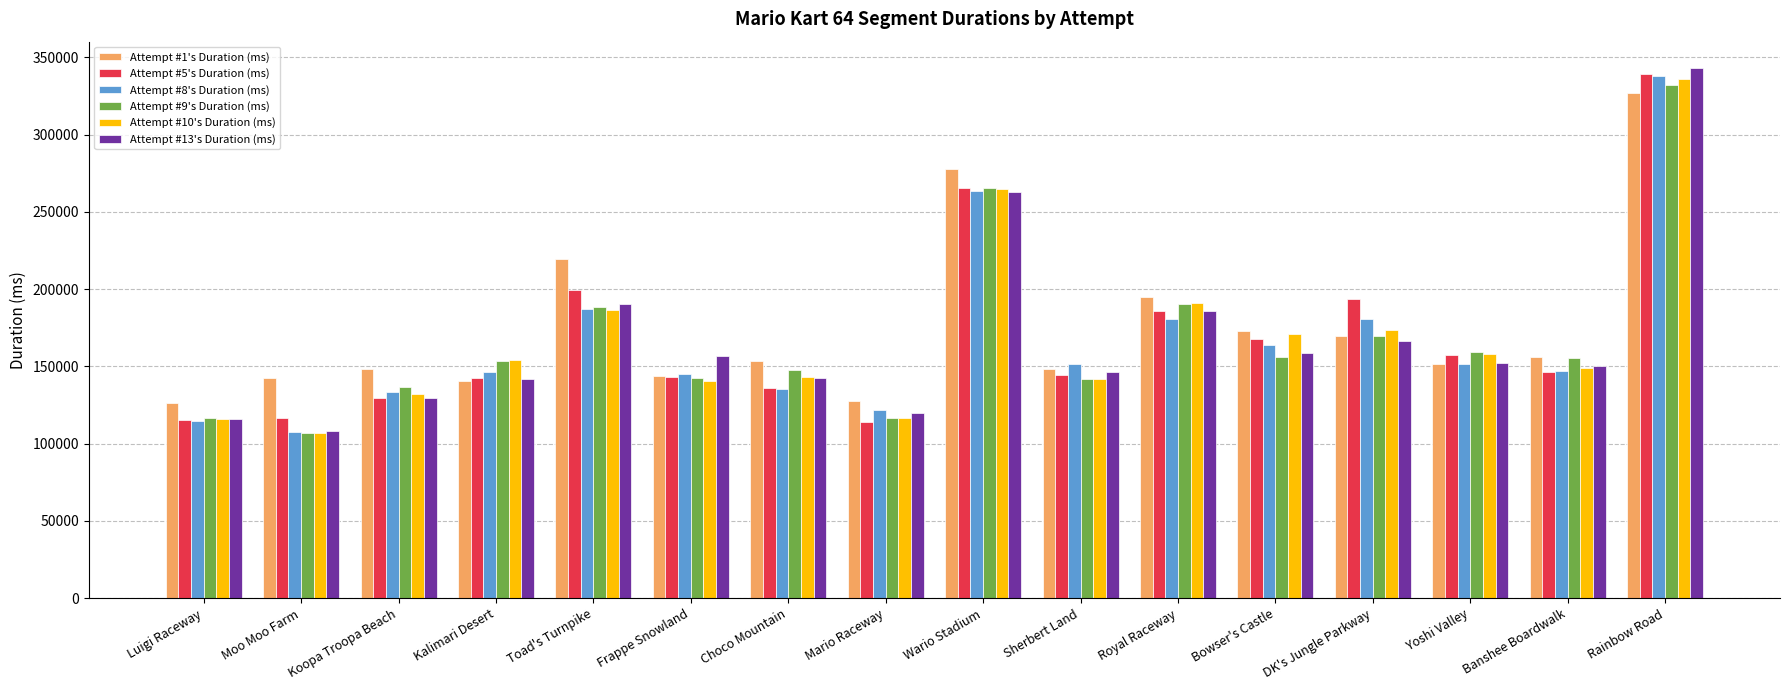

How many bars are there in each group?

6